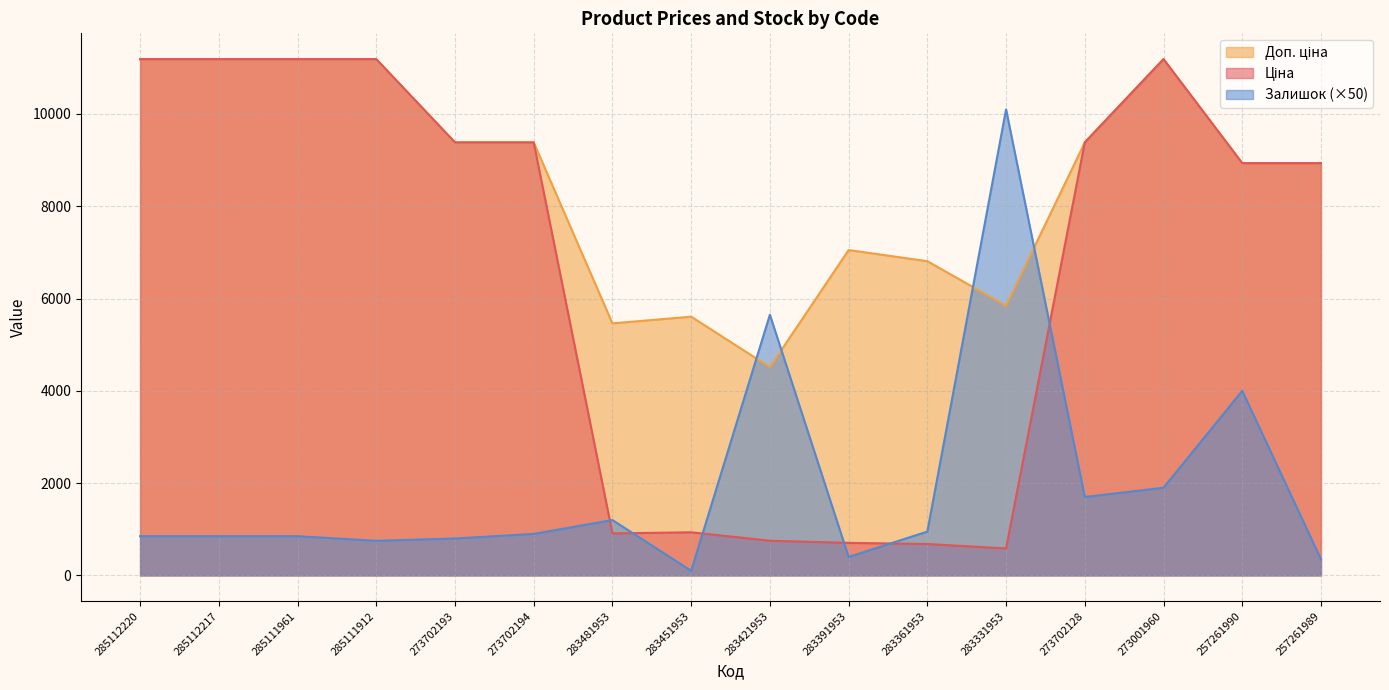

True or false: Залишок has a value of 1700.0 at 273702128.

True